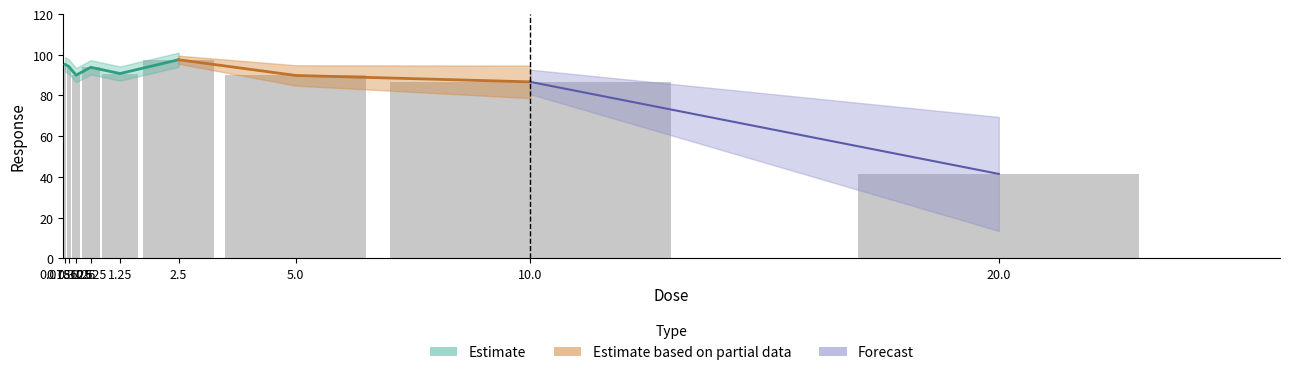

Is it true that the value at 1.25 is 90.8?

True